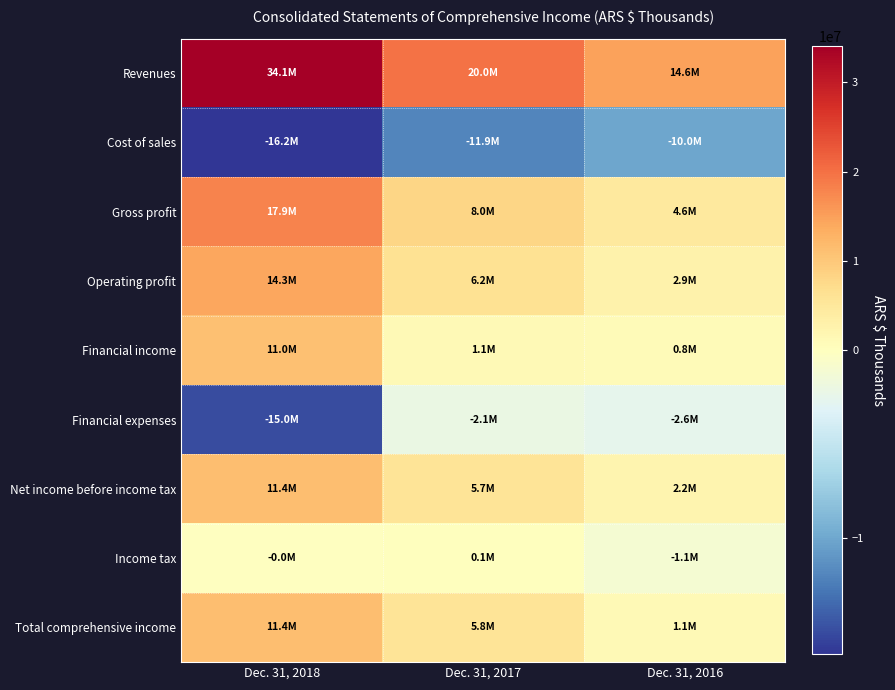

At which category does the chart reach its minimum across all series?

Dec. 31, 2018